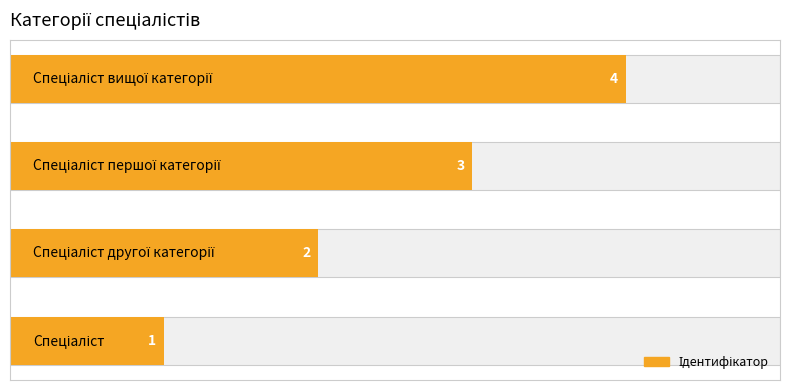

Reading left to right, what are all the values shown in this chart?

0=1	1=2	2=3	3=4